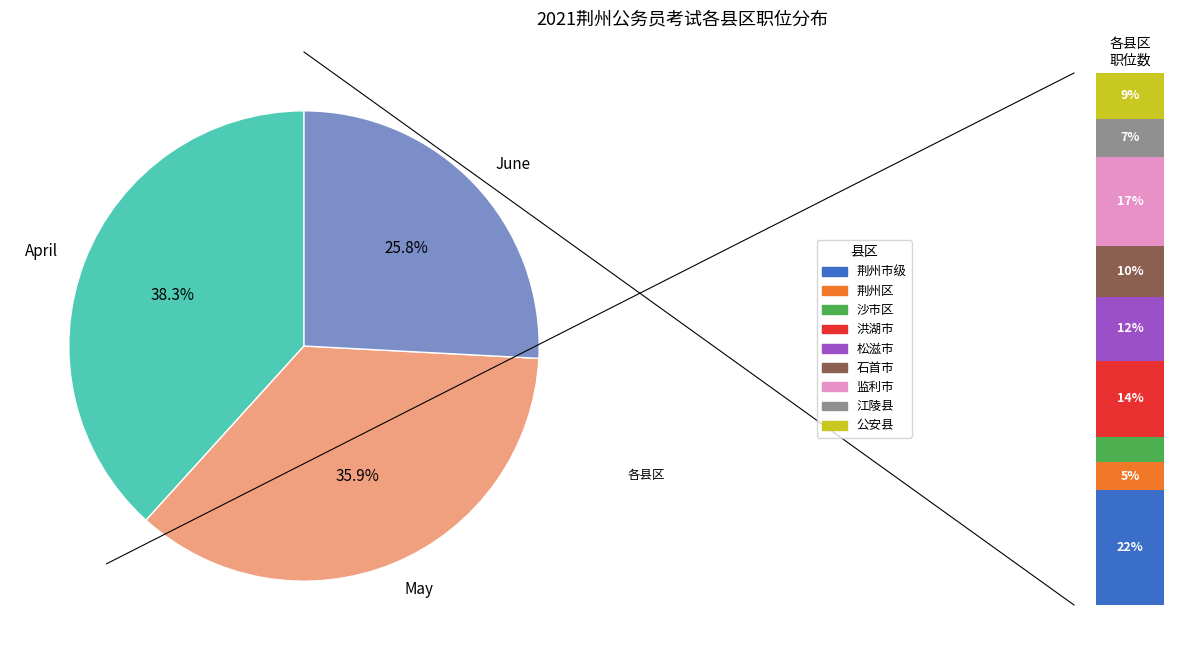

The 洪湖市 slice represents 14% of the pie. True or false?

True